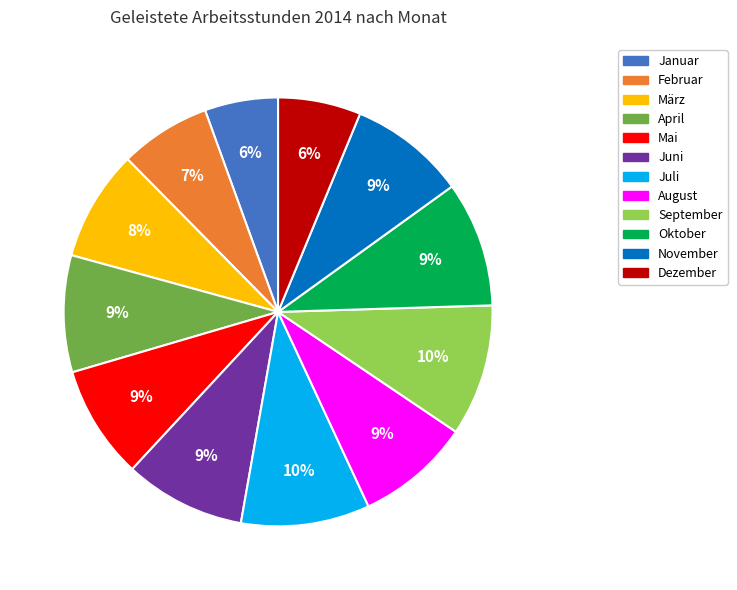

To the nearest percent, what is the combined percentage of Februar and April?

16%